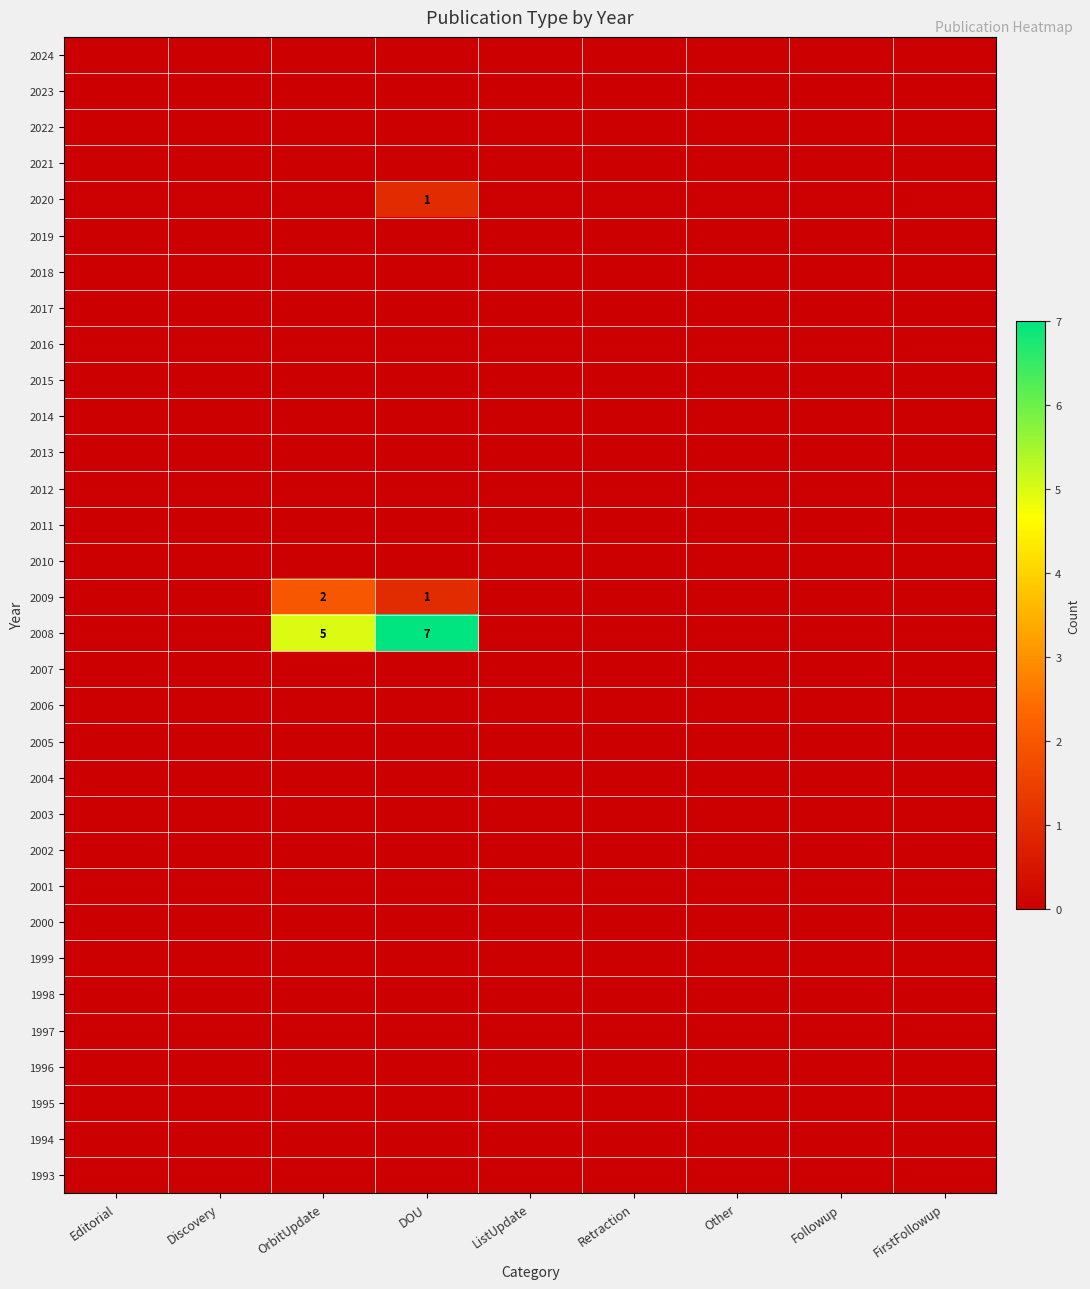

The value of 2009 at Followup is 0. True or false?

True